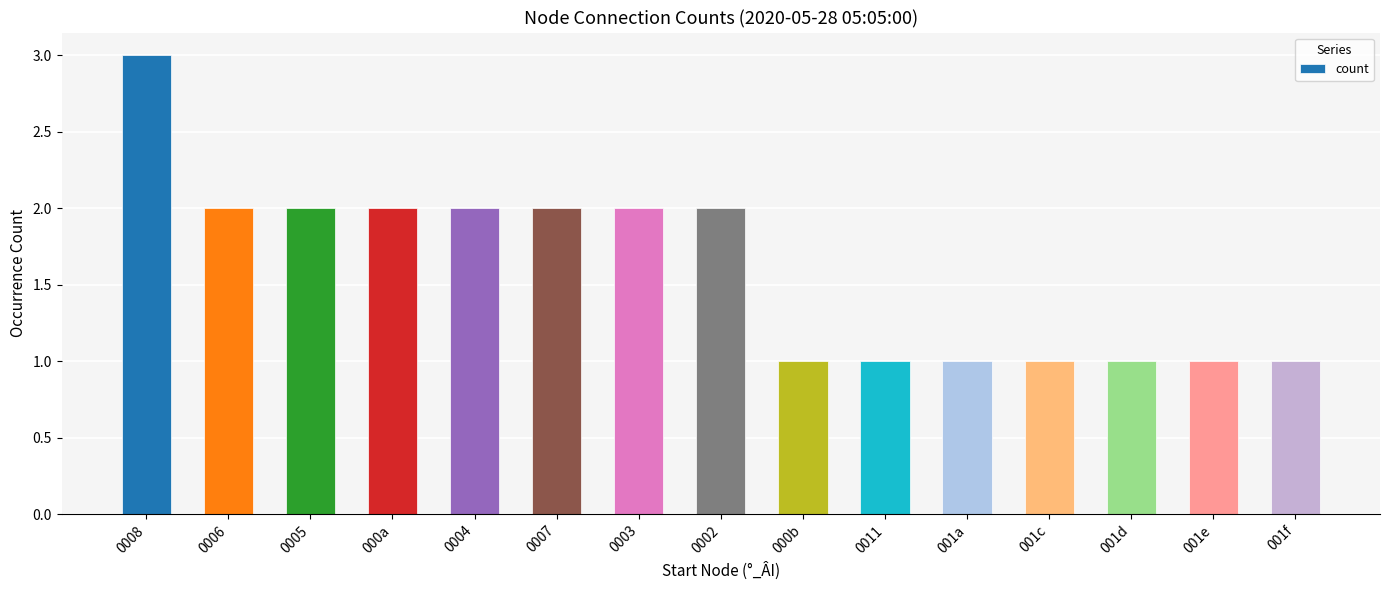

Does the chart contain stacked bars?

No